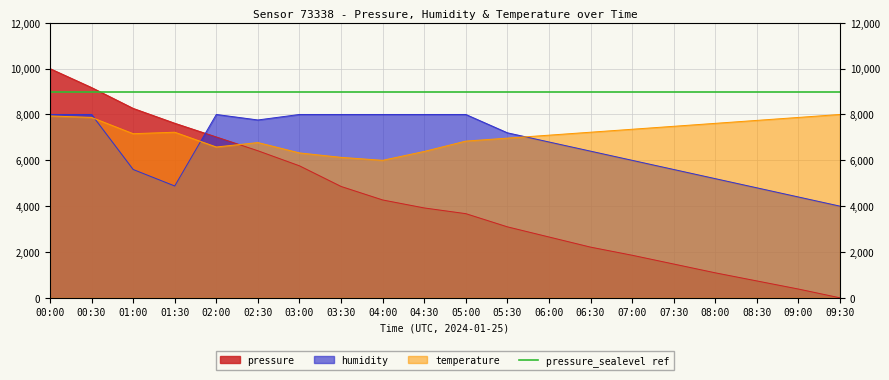

How many data points in temperature are above 7225?

10